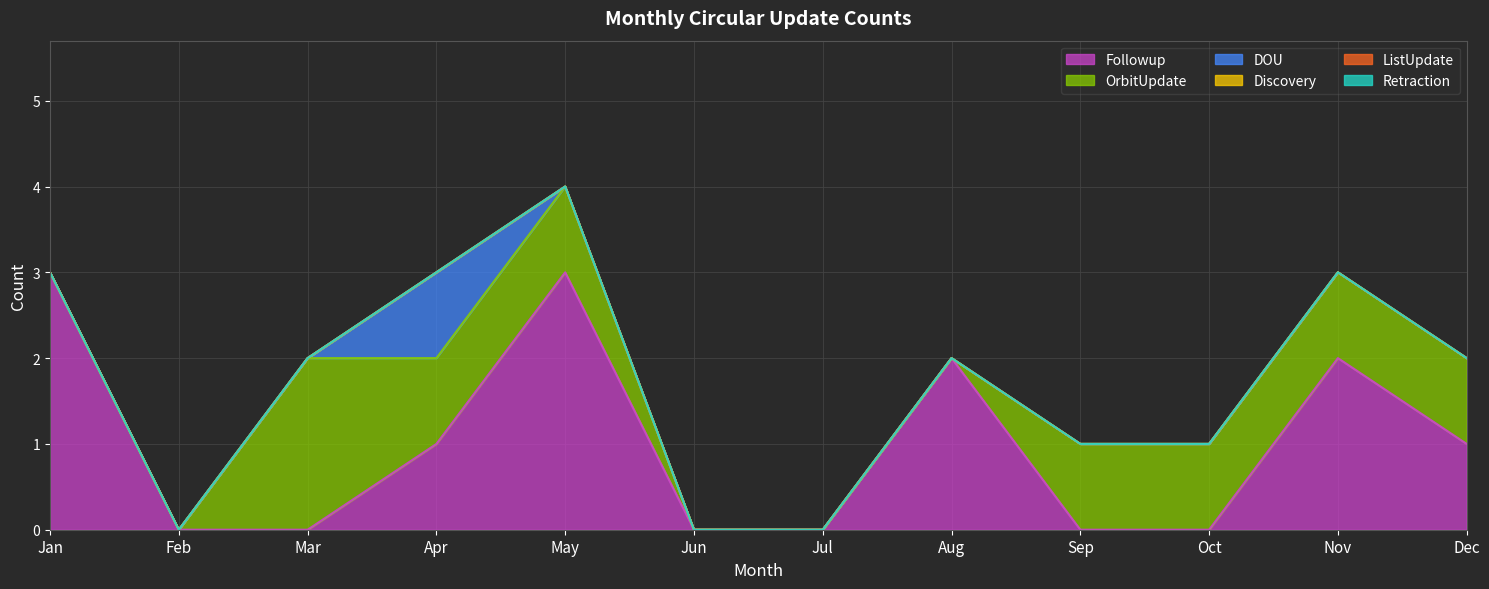

Which has a higher value, Jan or Sep?

Jan